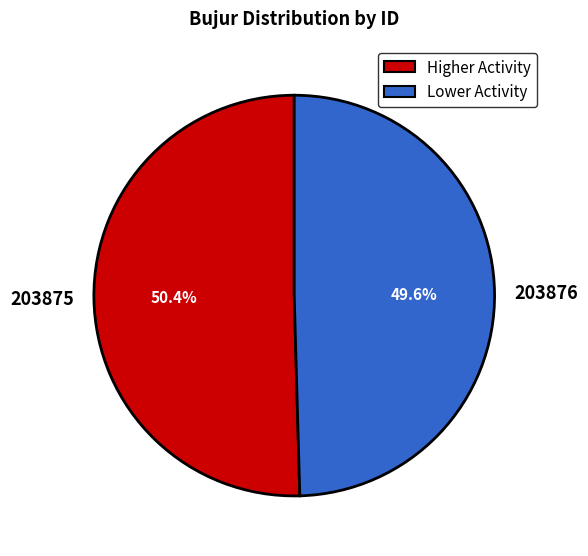

Between 203876 and 203875, which is larger?

203875